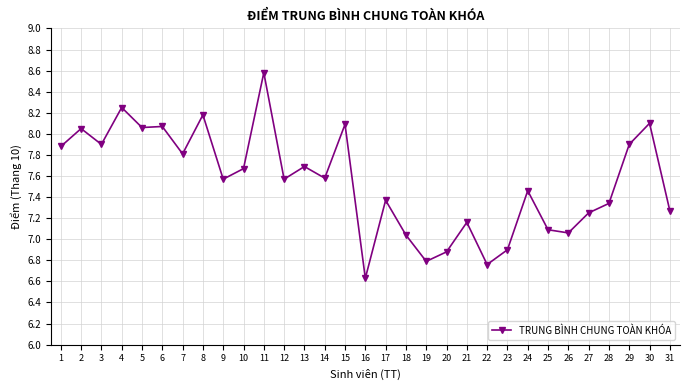

What is the difference between the maximum and second lowest values?

1.8